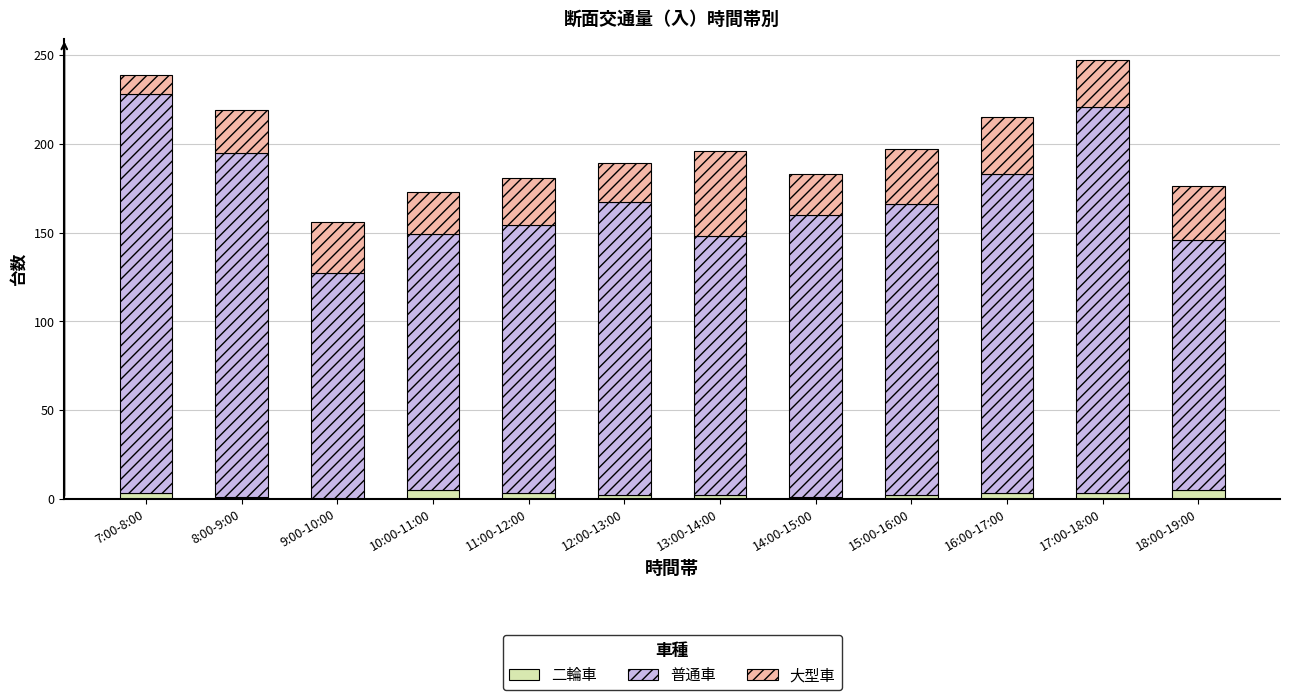

True or false: 二輪車 has a value of 2 at 12:00-13:00.

True